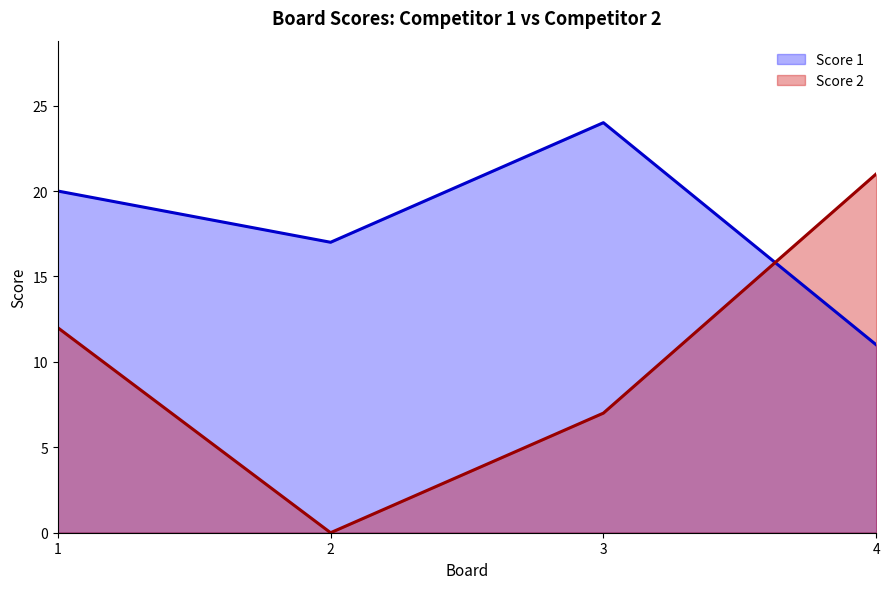

After their last crossing, which series has the higher values: Score 1 or Score 2?

Score 2